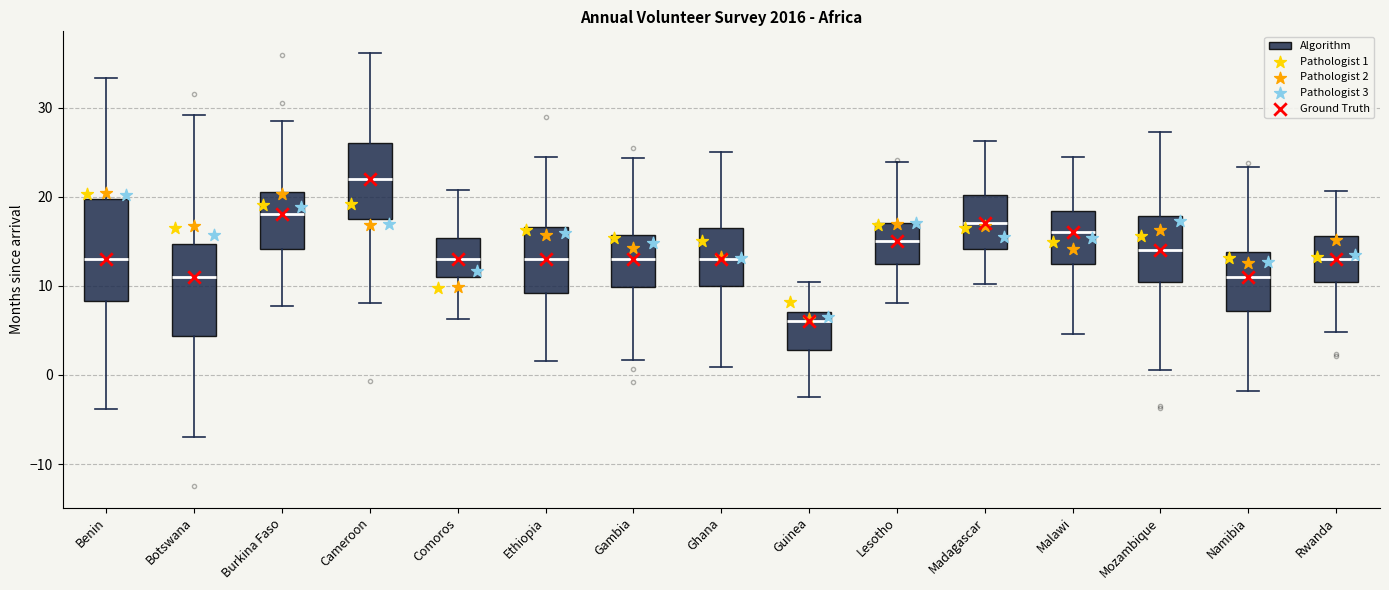

Which box has the highest median line?

Cameroon